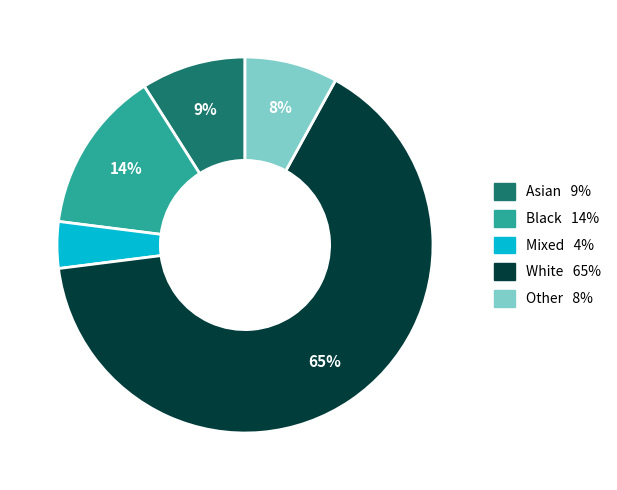

To the nearest percent, what is the difference between the largest and smallest slice percentages?

61%